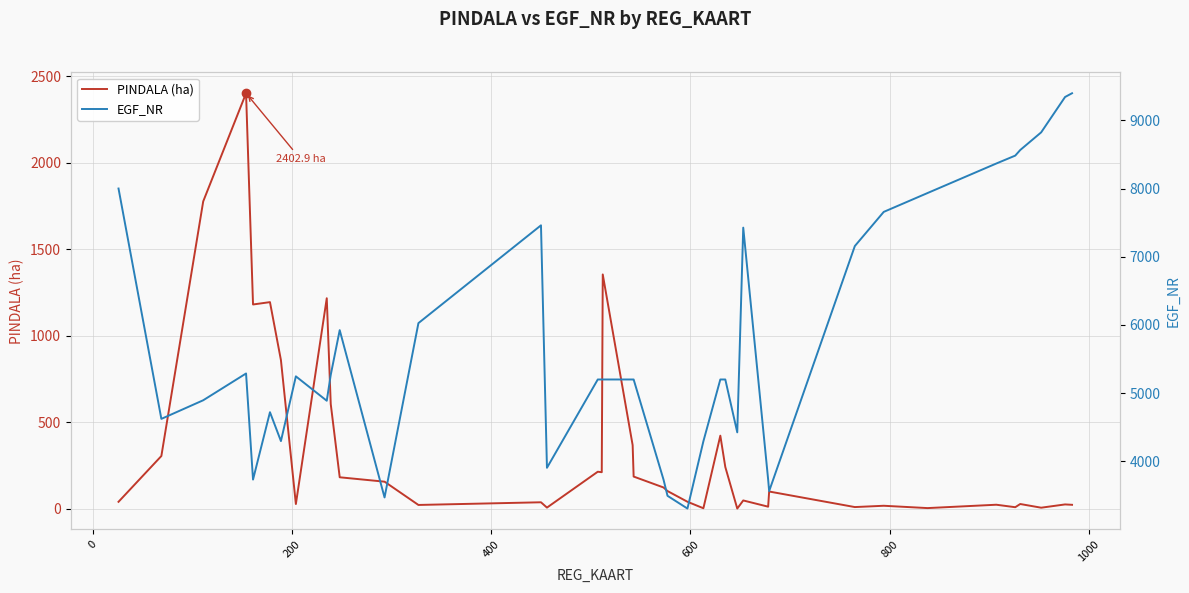

What is the maximum value for PINDALA (ha)?

2402.9